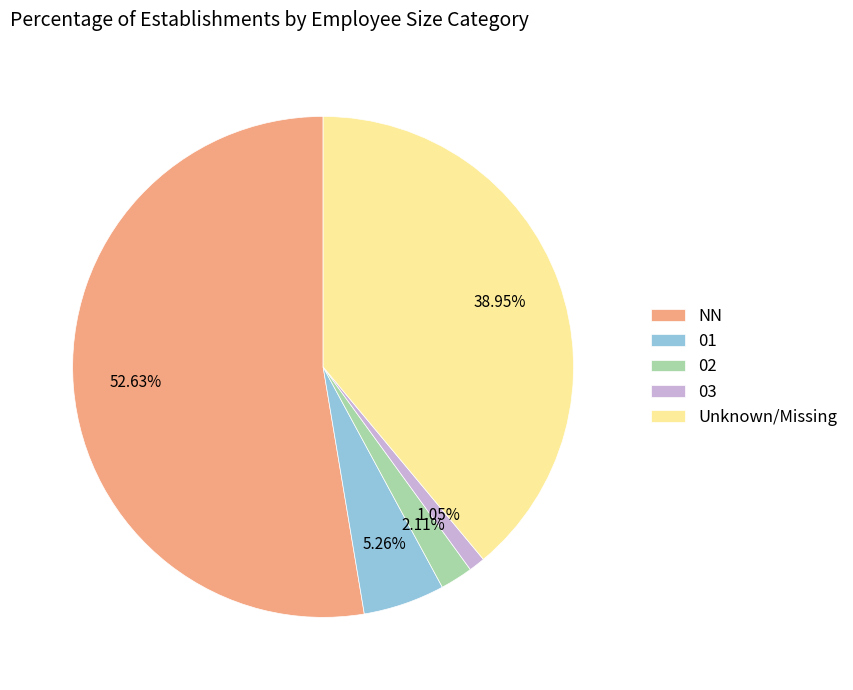

How many slices are in this pie chart?

5